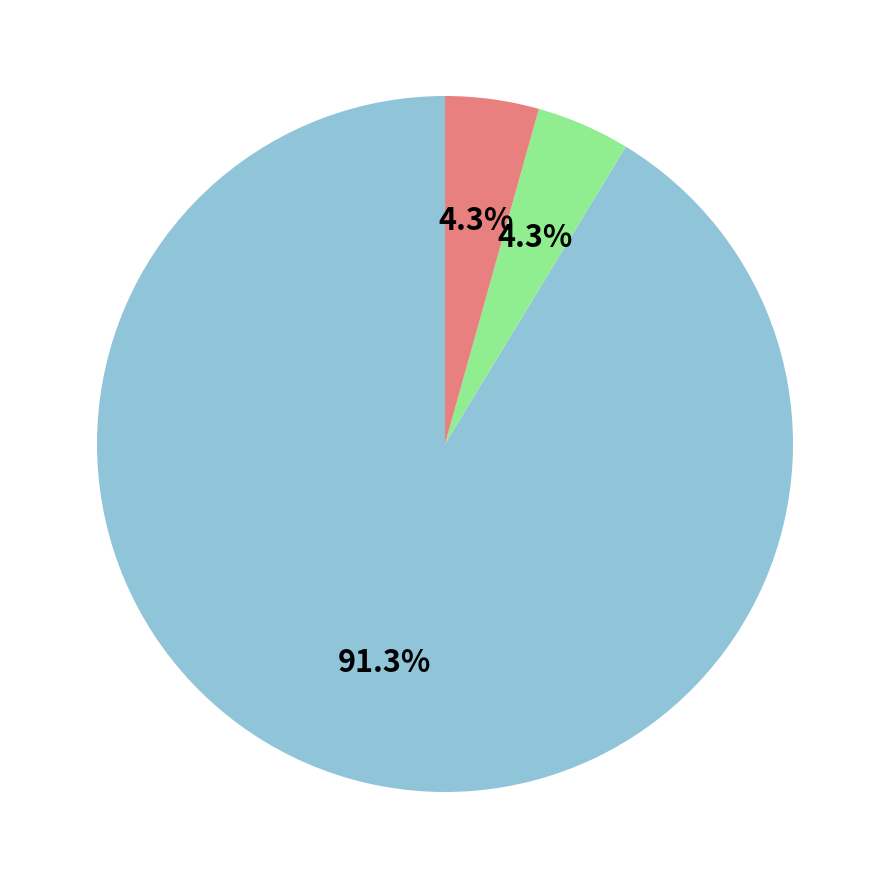

Is there a majority slice in this chart?

Yes